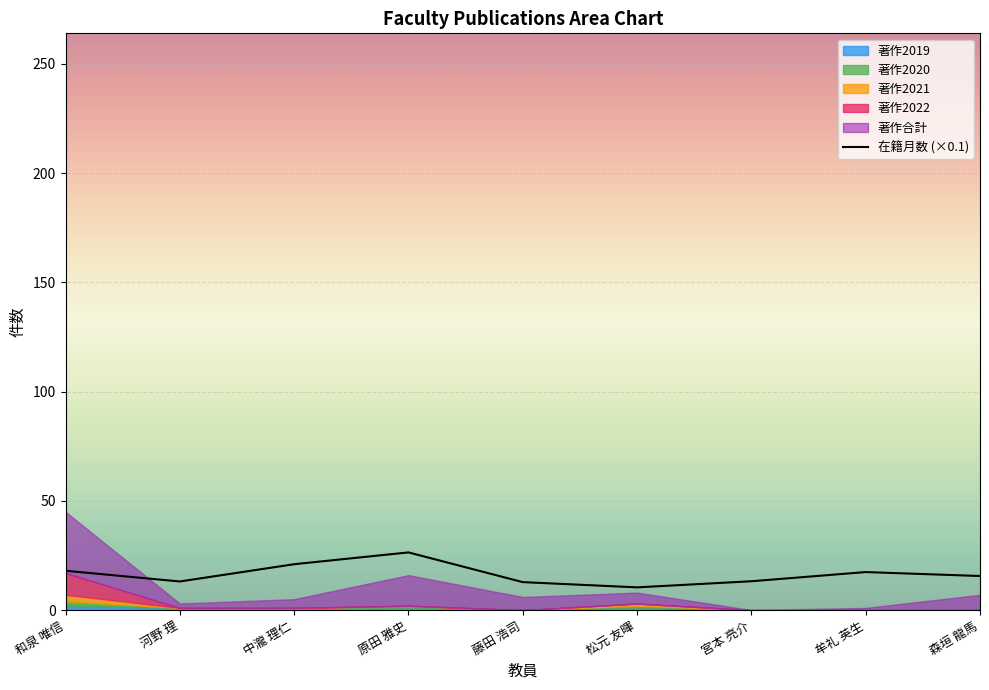

What position from the left is 森垣 龍馬?

9